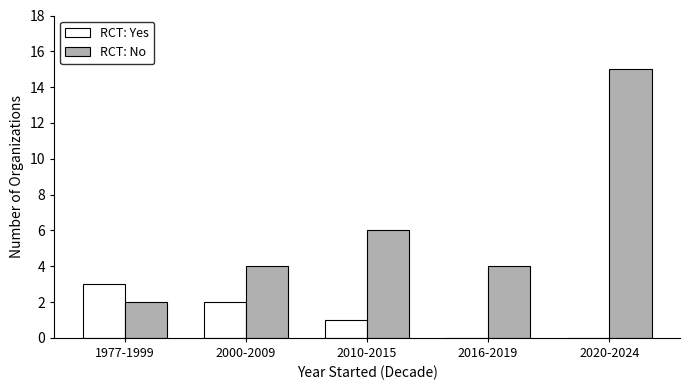

The RCT: No series shows 1 at 2000-2009. True or false?

False